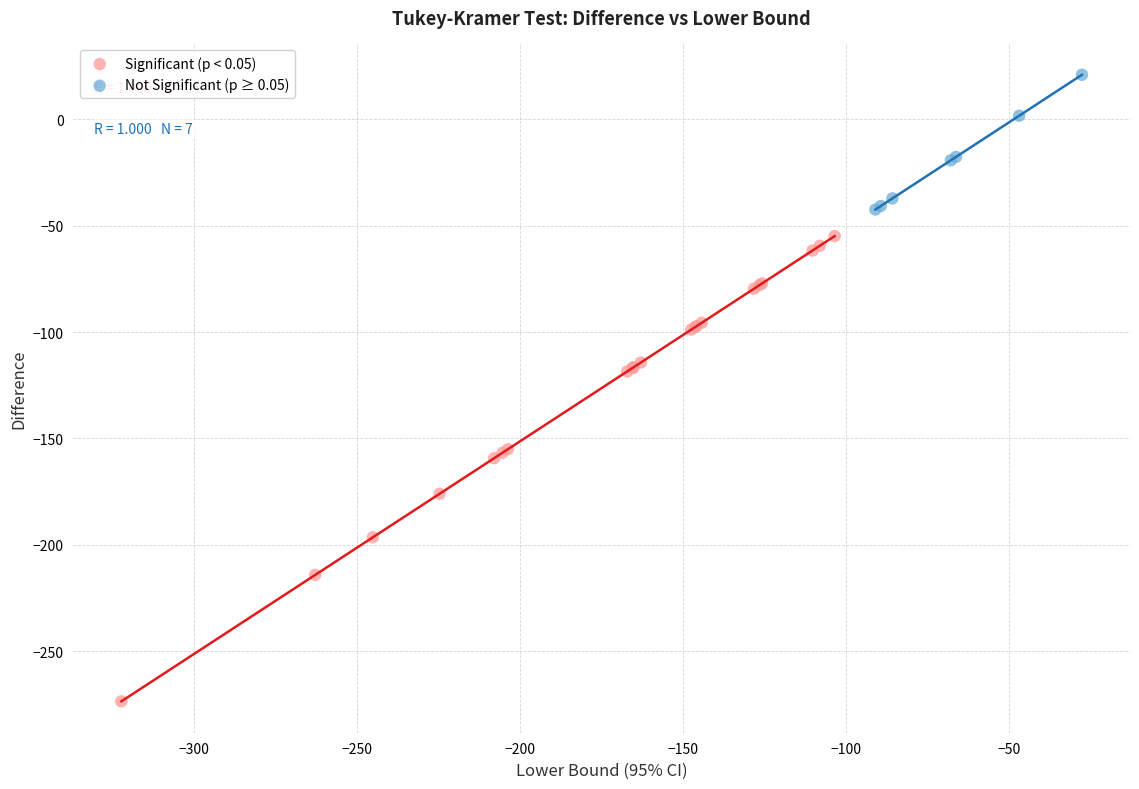

Which series reaches the minimum Y coordinate?

Significant (p < 0.05)